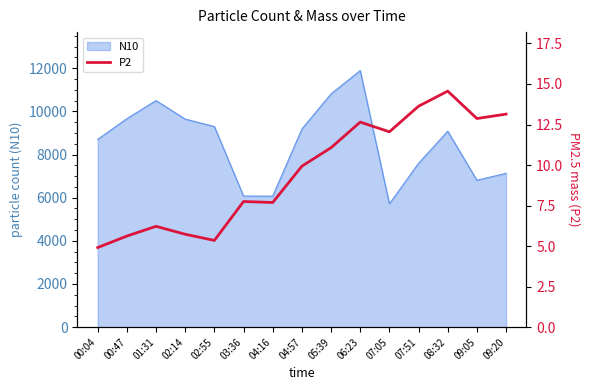

Which category has the highest value across all series?

08:32